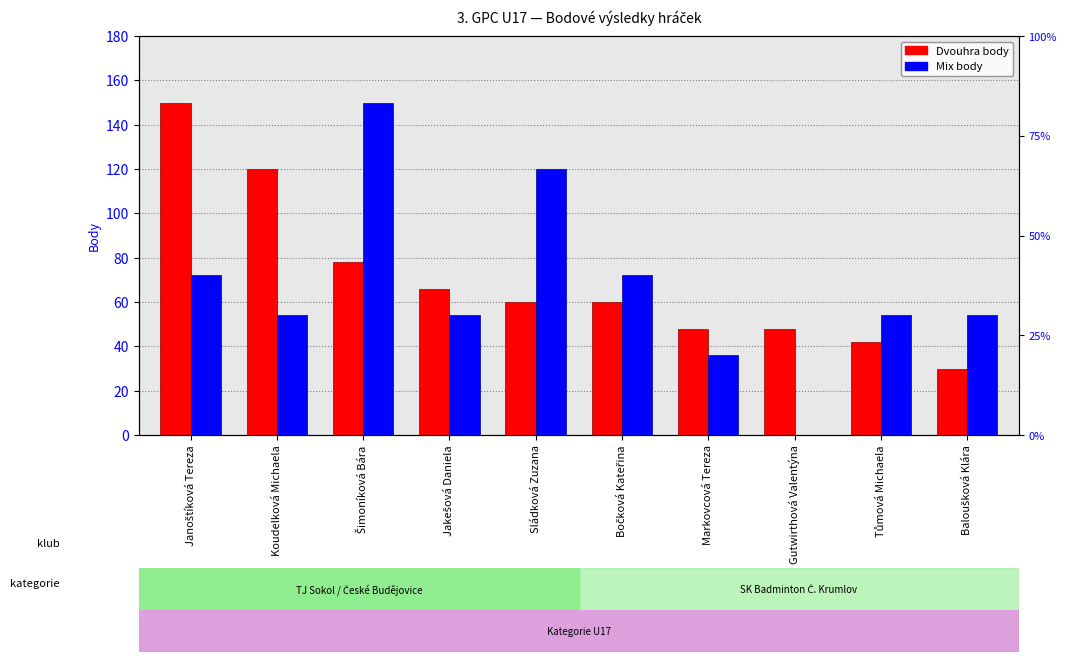

At which category is the sum across all series the highest?

Šimoníková Bára